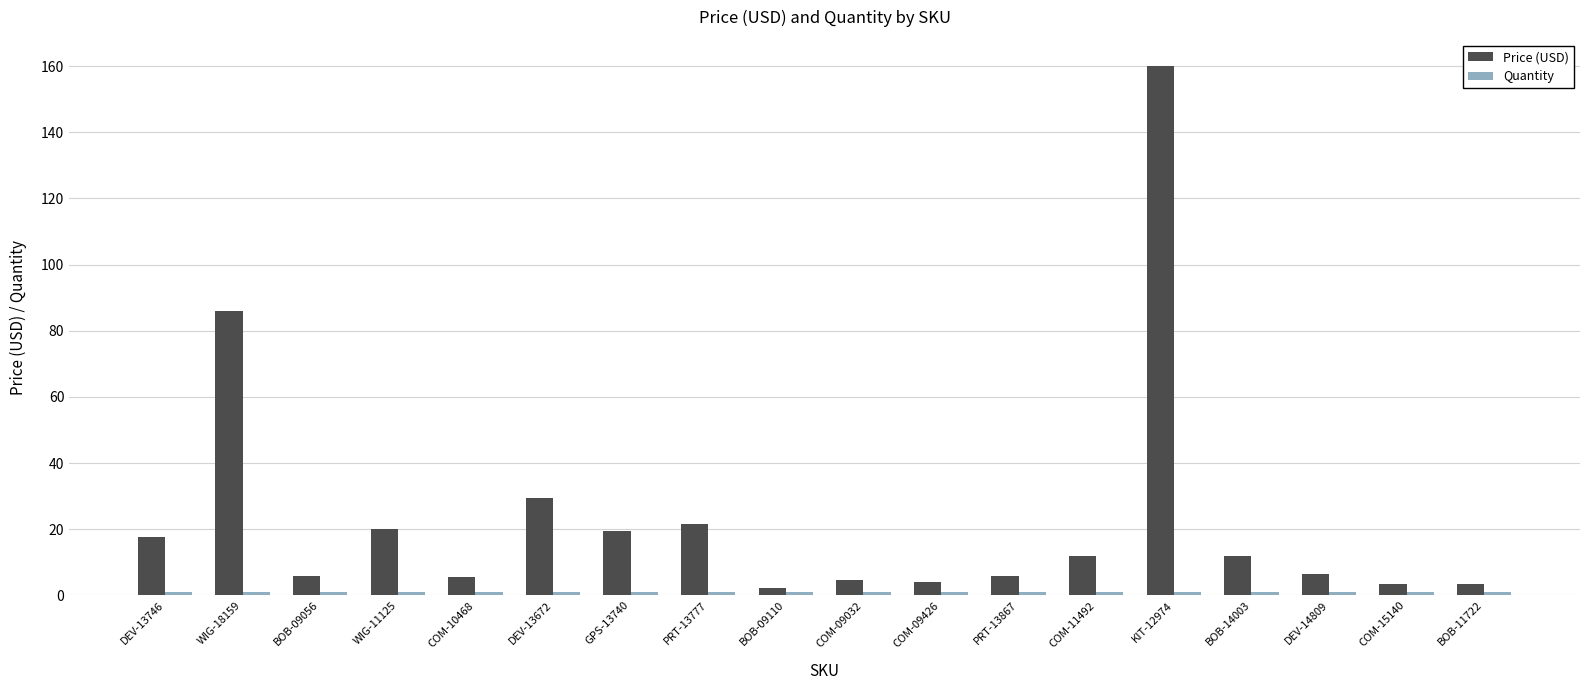

True or false: Price (USD) has a value of 4.5 at COM-09032.

True